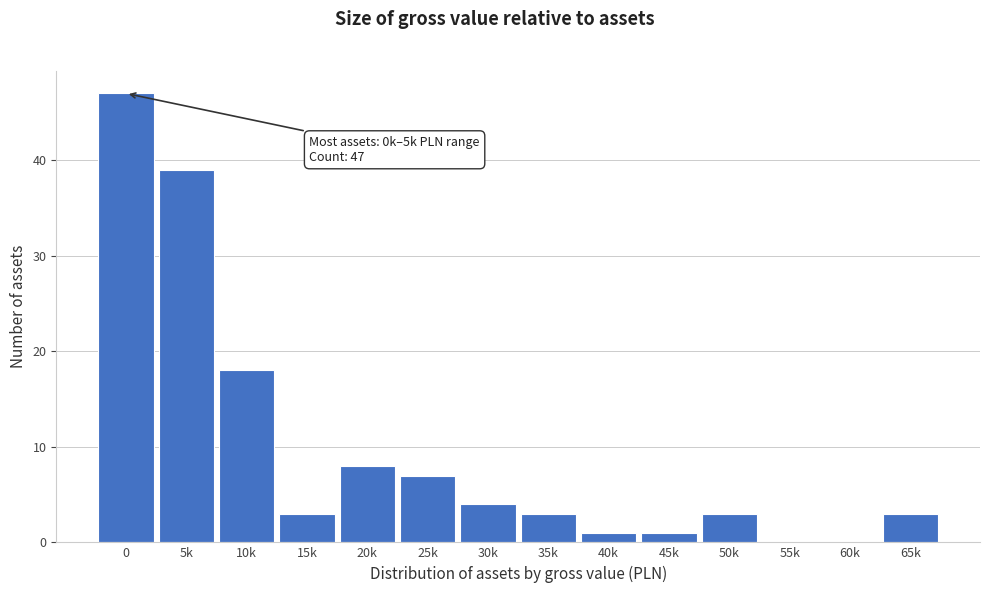

Reading left to right, list all the values displayed in this chart.

0=47	5k=39	10k=18	15k=3	20k=8	25k=7	30k=4	35k=3	40k=1	45k=1	50k=3	55k=0	60k=0	65k=3